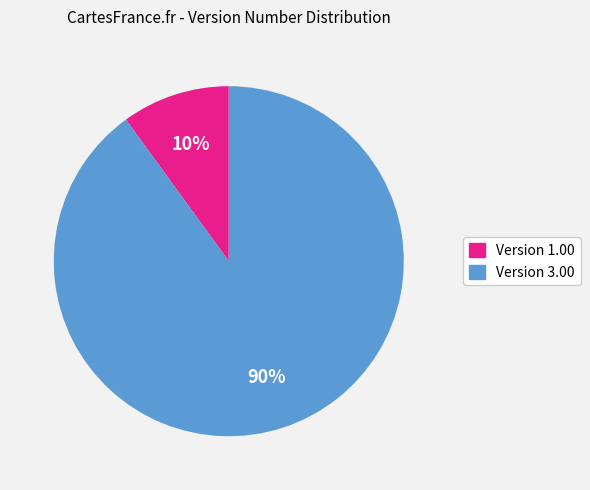

To the nearest percent, what is the average slice percentage?

50%